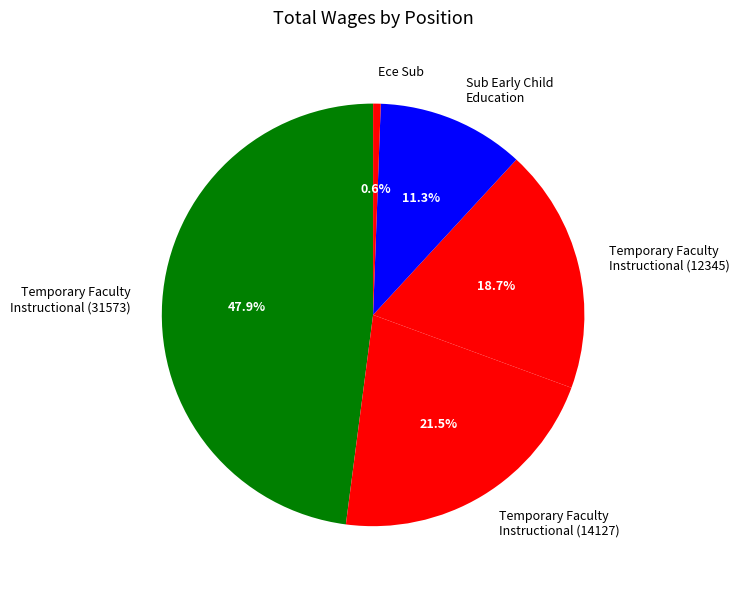

How many segments does this pie chart have?

5